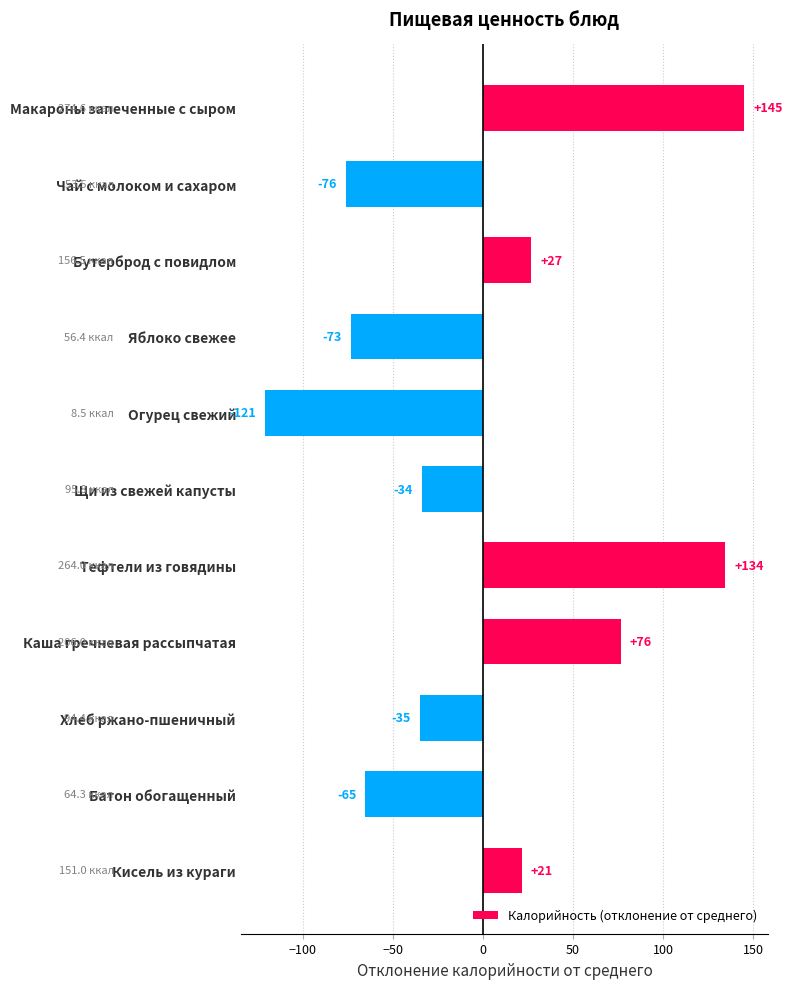

What is the label of the 8th bar from the bottom?

Яблоко свежее